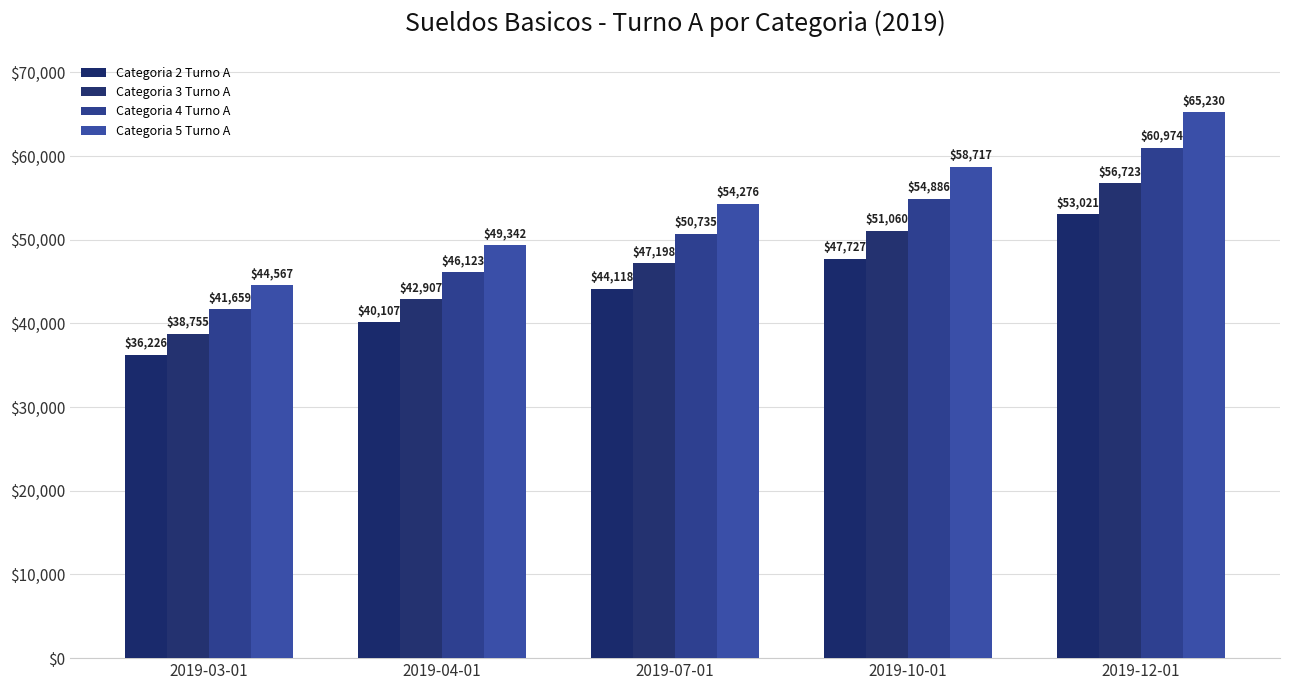

What is the sum of the Categoria 2 Turno A values at 2019-10-01 and 2019-03-01?

83953